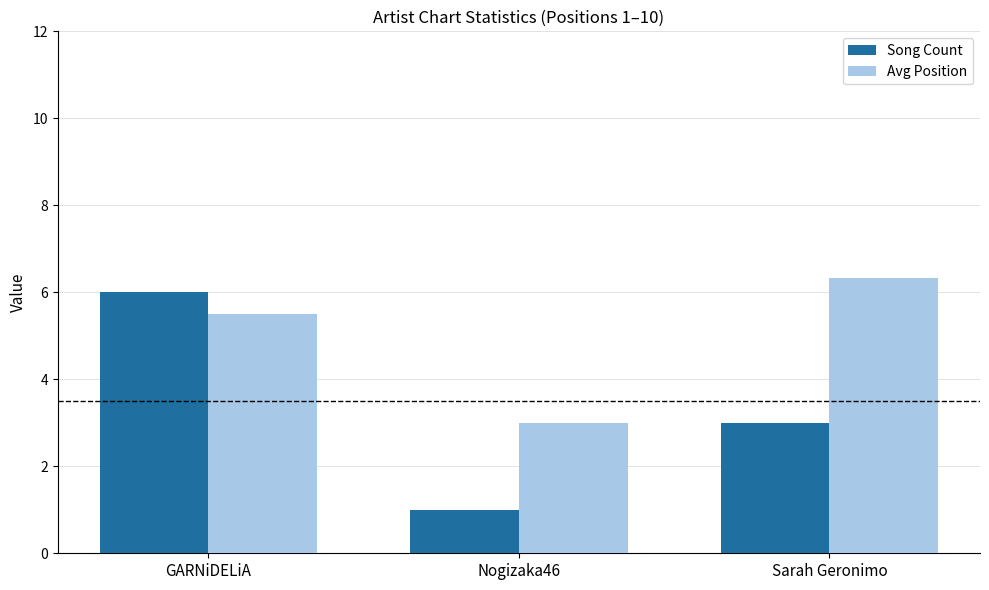

The value of Song Count at GARNiDELiA is 6.0. True or false?

True